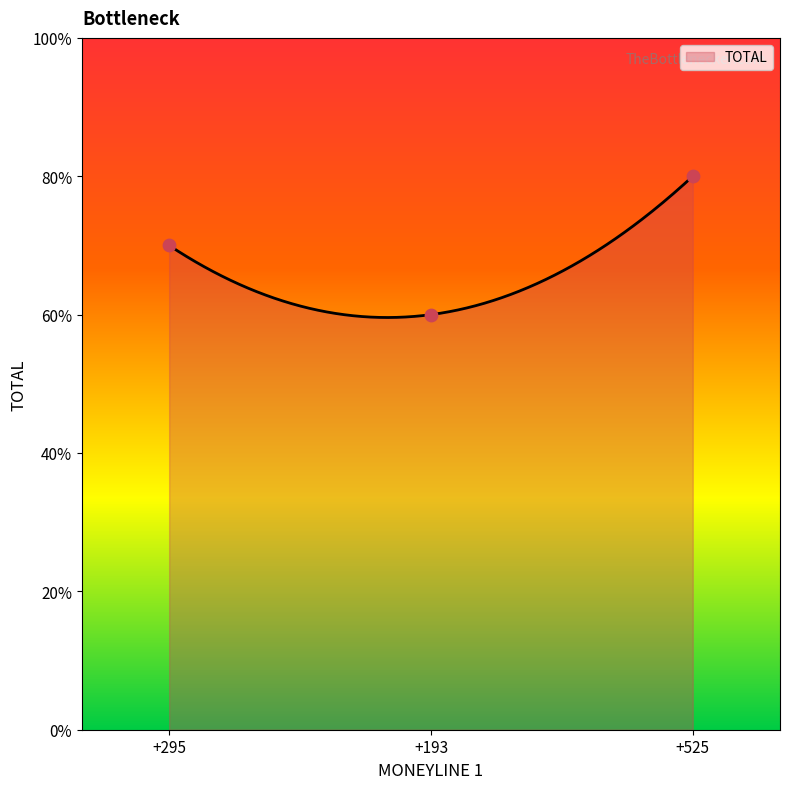

Which has a higher value, +193 or +295?

+295